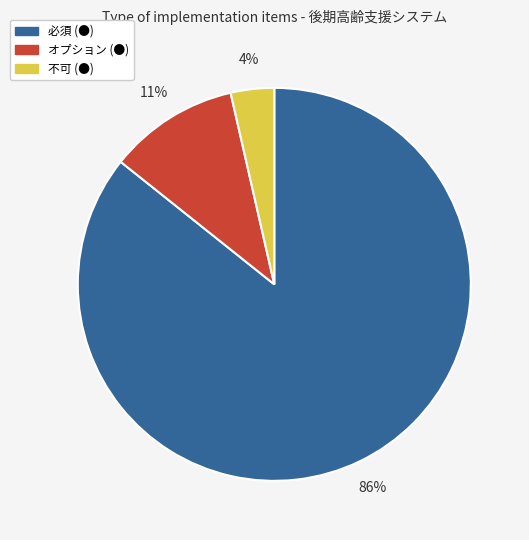

What is the largest slice in the pie chart?

必須 (●)